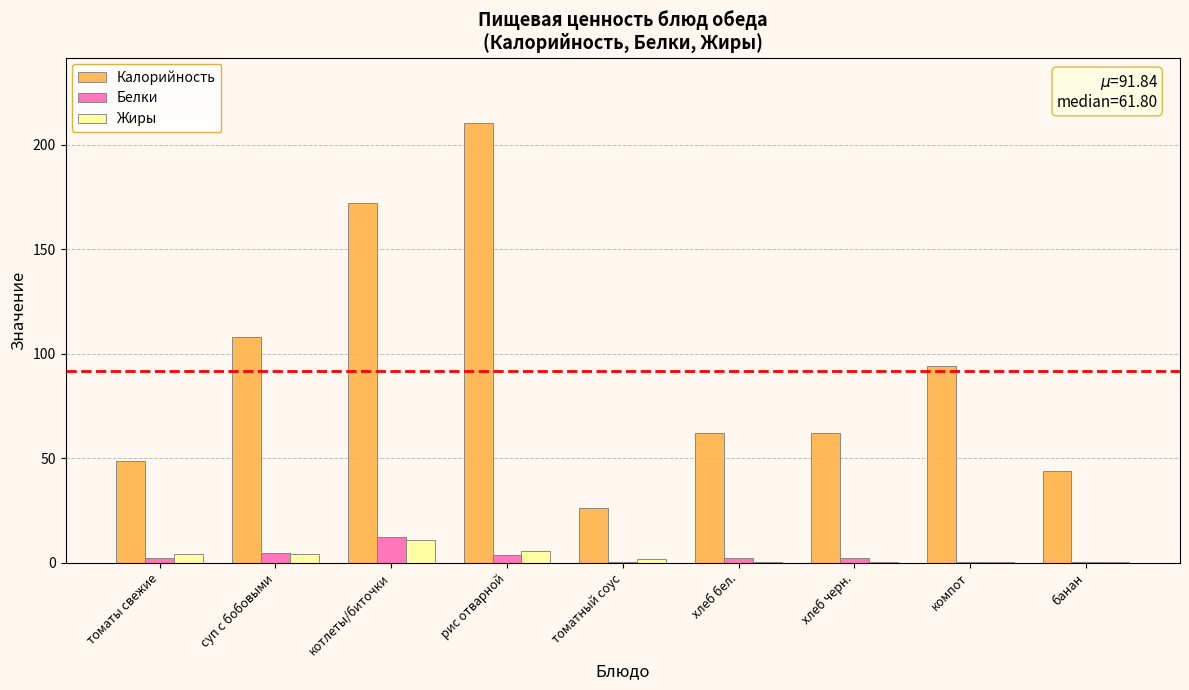

How many series are shown in this chart?

3